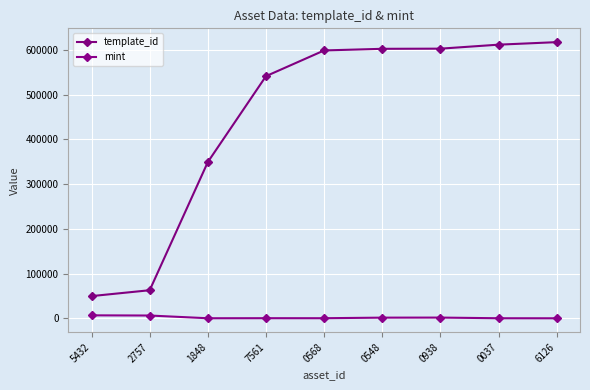

Where does the mint series first go above 459?

5432